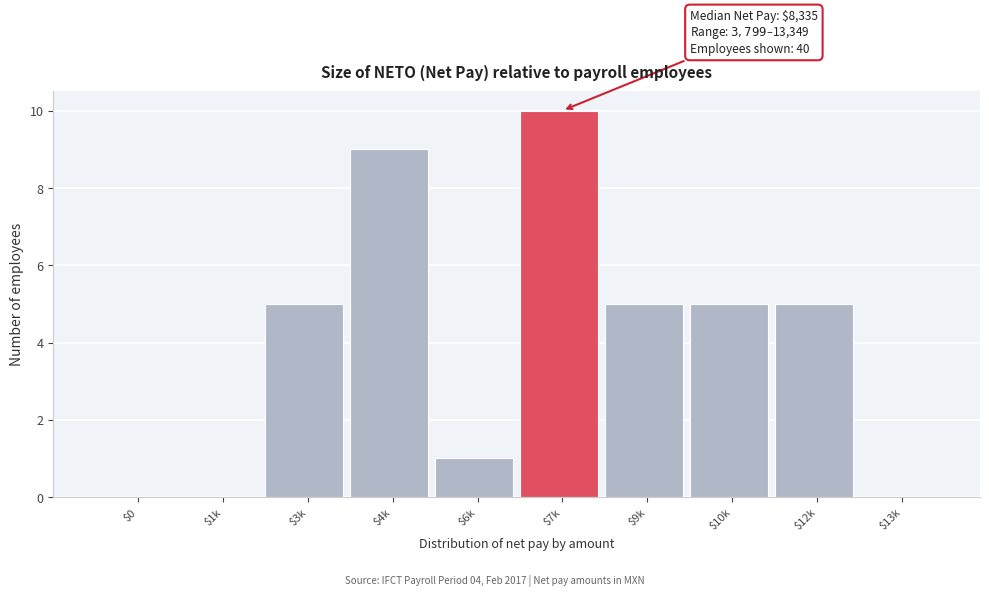

What is the sum of all values?

40